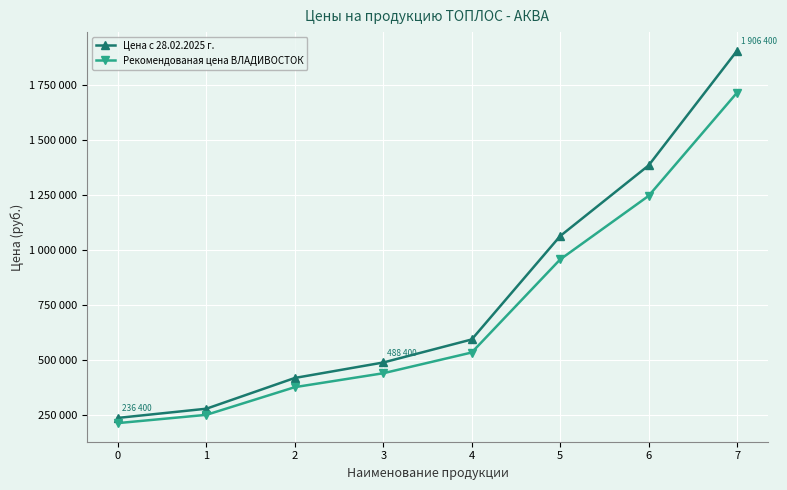

What is the sum of all Рекомендованая цена ВЛАДИВОСТОК values?

5732010